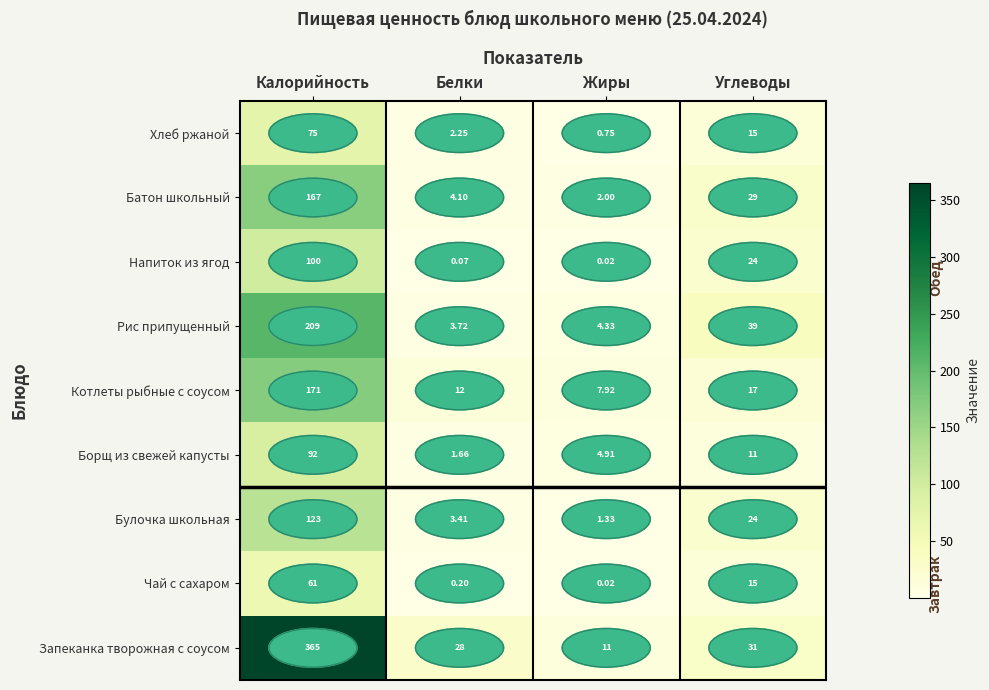

Which series has the largest total across all categories?

Запеканка творожная с соусом